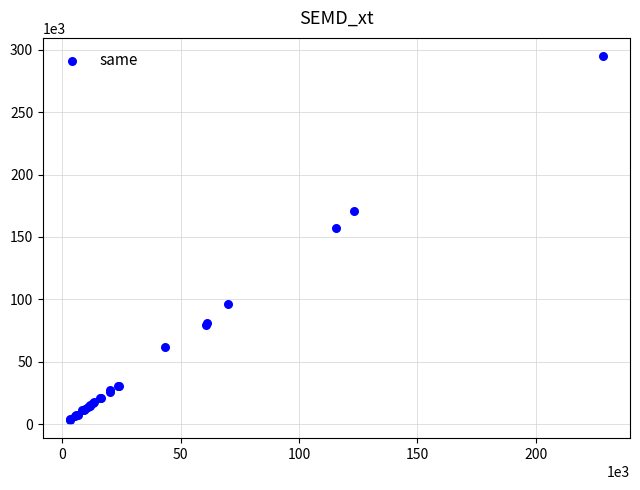

What Y value in the scatter plot is closest to 149195?

157456